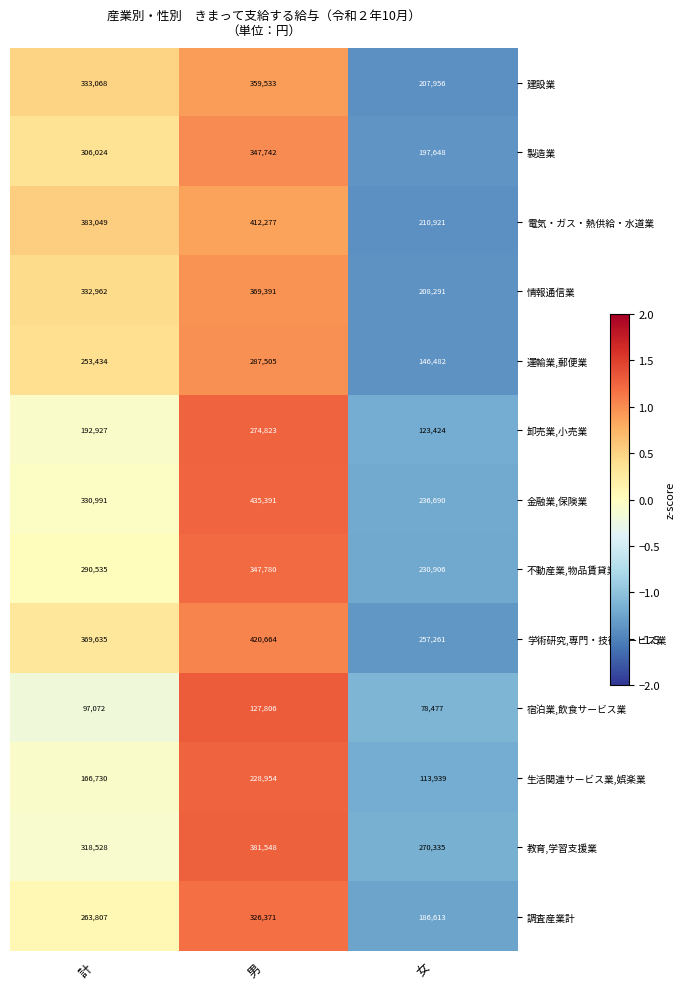

Which series has the widest spread of values?

電気・ガス・熱供給・水道業